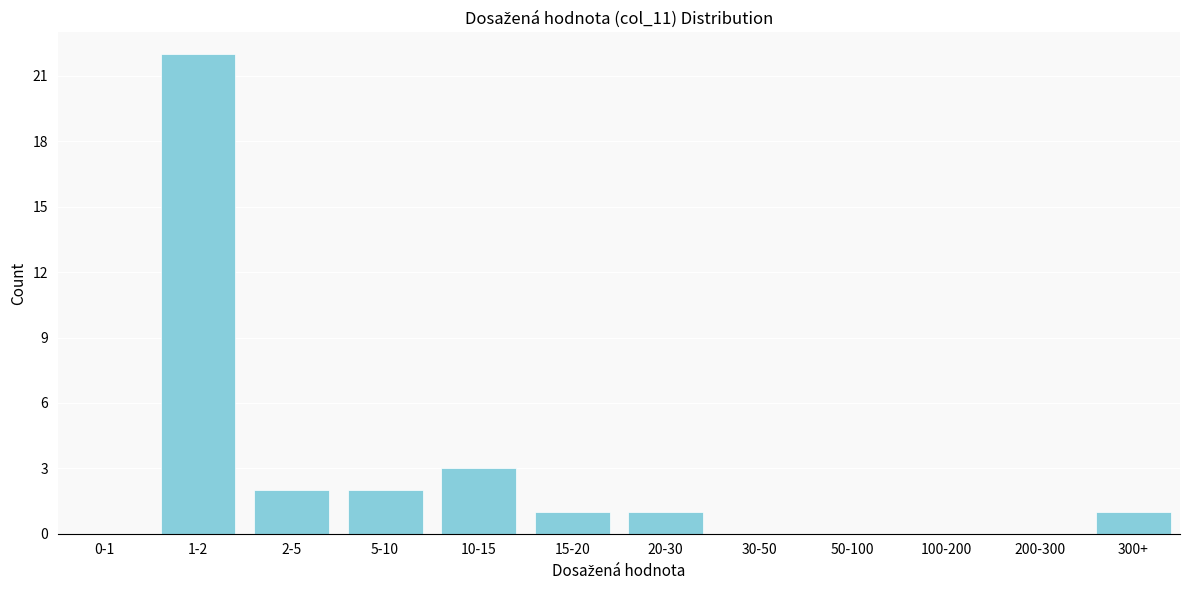

Reading left to right, transcribe all the data shown in this chart.

0-1=0	1-2=22	2-5=2	5-10=2	10-15=3	15-20=1	20-30=1	30-50=0	50-100=0	100-200=0	200-300=0	300+=1